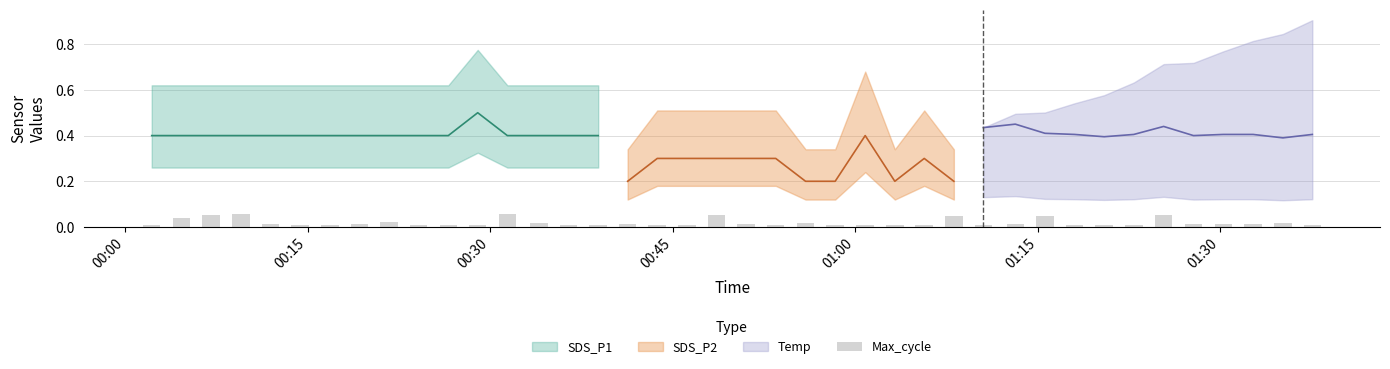

Reading left to right, transcribe all the data shown in this chart.

0.0	0.0	0.1	0.1	0.0	0.0	0.0	0.0	0.0	0.0	0.0	0.0	0.1	0.0	0.0	0.0	0.0	0.0	0.0	0.1	0.0	0.0	0.0	0.0	0.0	0.0	0.0	0.0	0.0	0.0	0.0	0.0	0.0	0.0	0.1	0.0	0.0	0.0	0.0	0.0